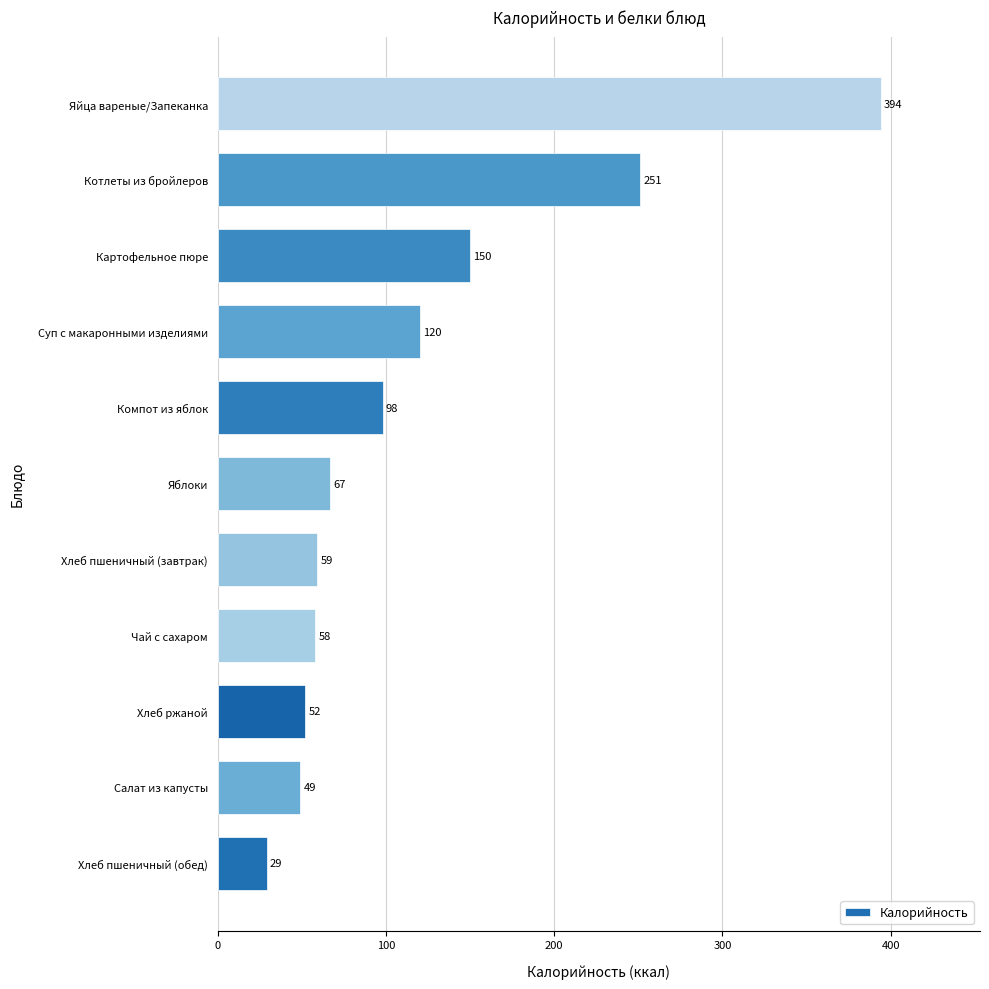

What is the change in value from Чай с сахаром to Котлеты из бройлеров?

+193